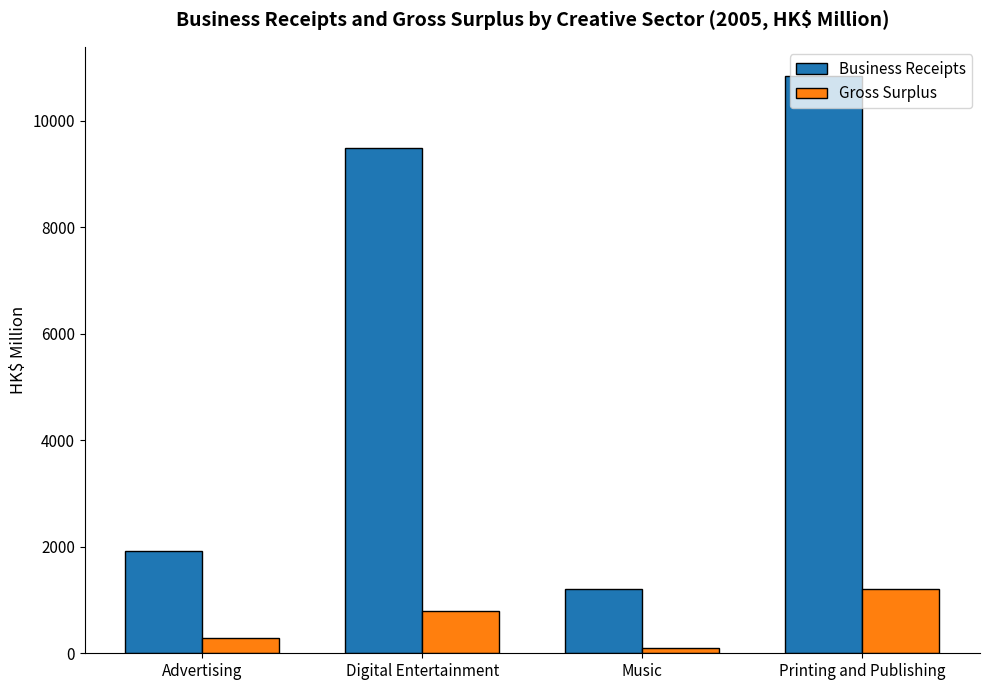

Between Advertising and Digital Entertainment, which series saw the biggest shift?

Business Receipts